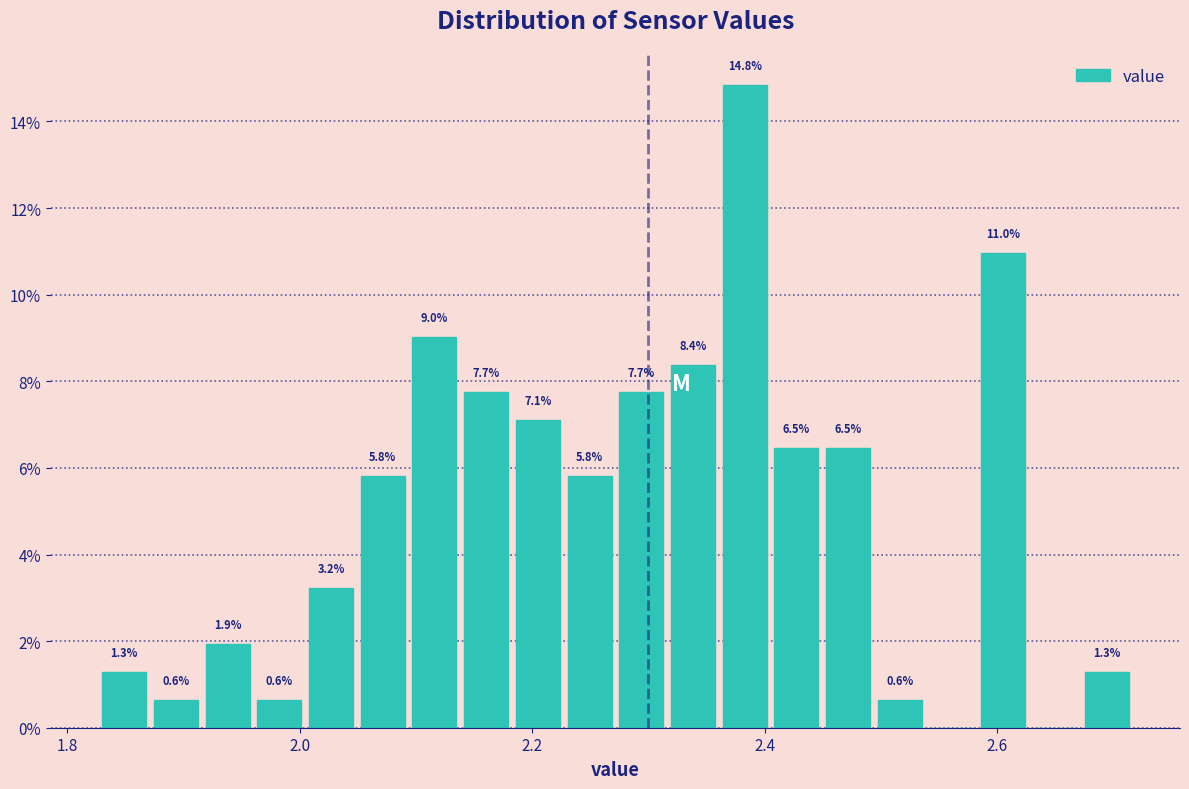

Around what value on the x-axis is the tallest bar? Give the approximate position of its centre, as read against the axis.

2.38